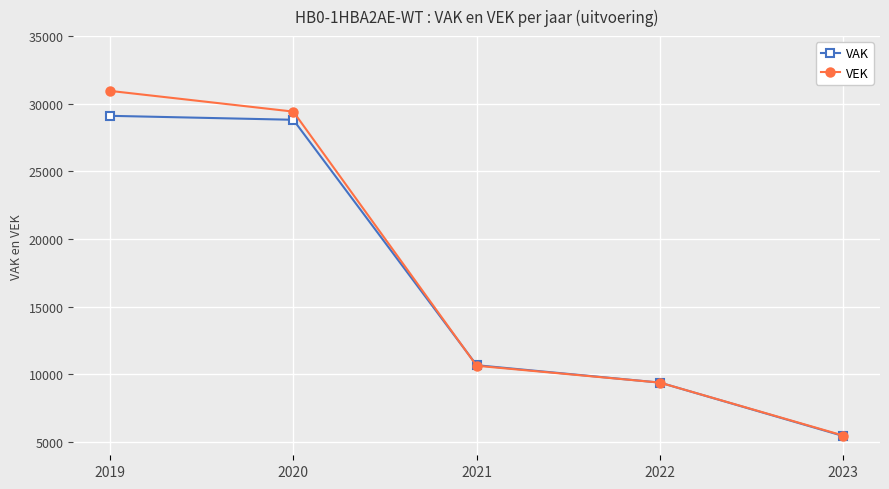

True or false: VAK has more than 2 interior local peaks.

False